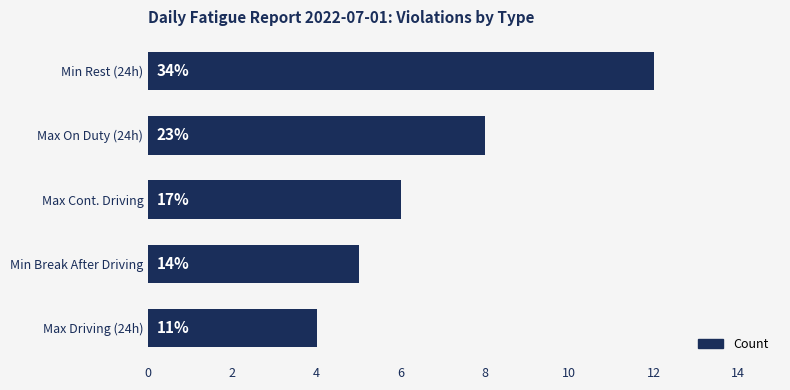

Are the bars horizontal?

Yes